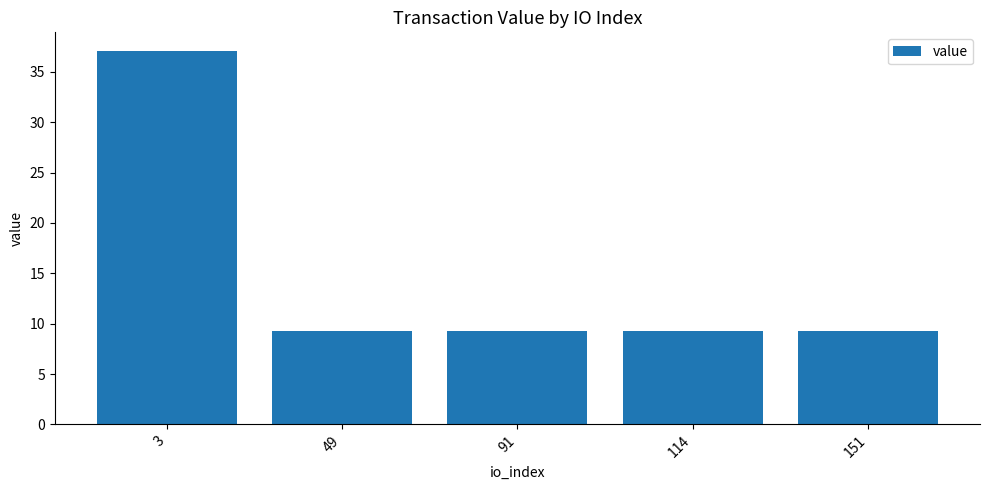

What is the minimum value shown in the chart?

9.2